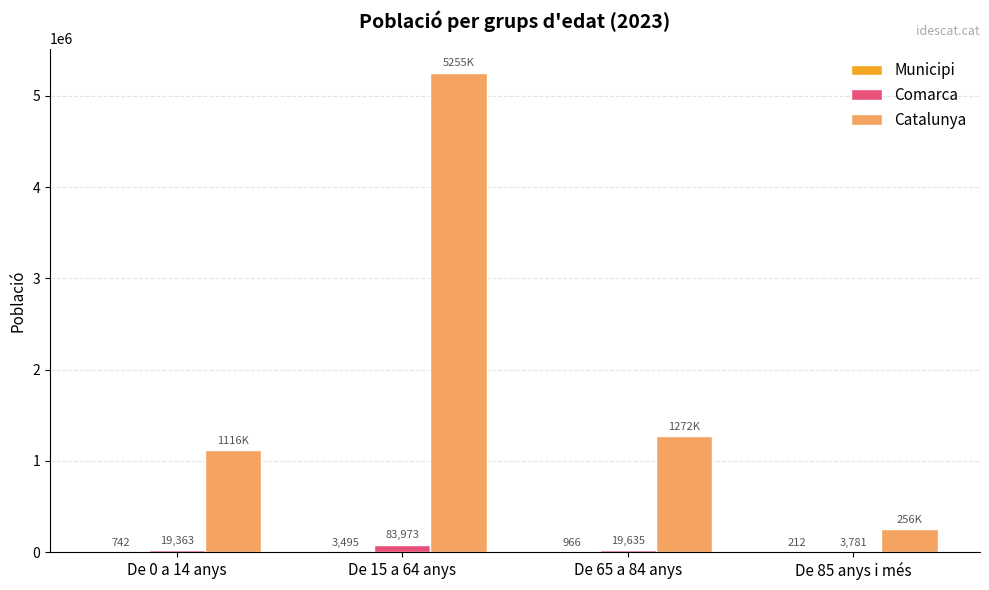

At which category is the sum across all series the highest?

De 15 a 64 anys